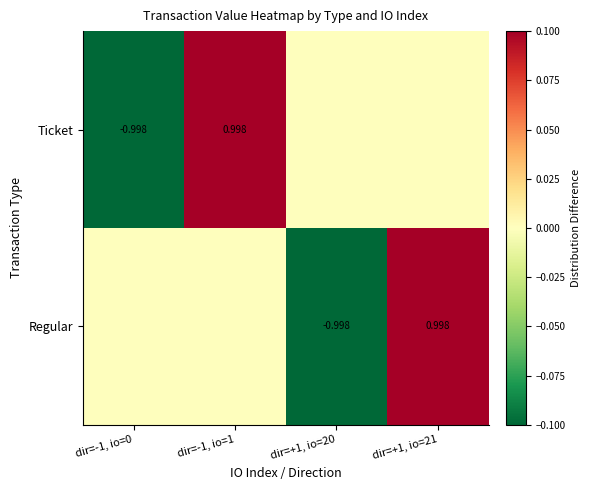

What value does the Ticket series have at dir=-1, io=0?

-1.0